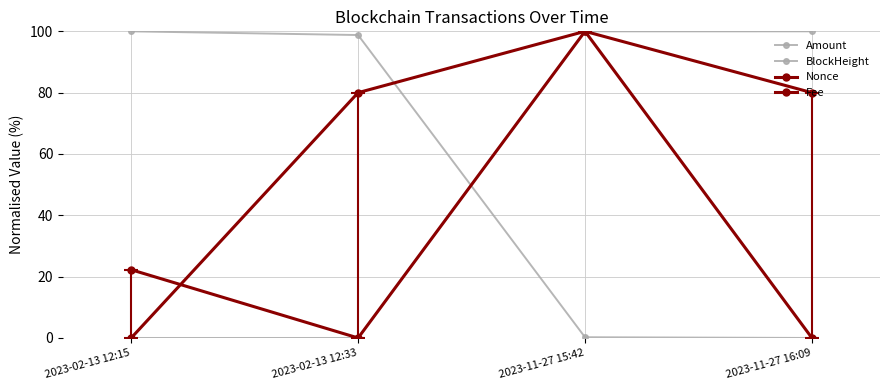

How many data points does each series have?

4